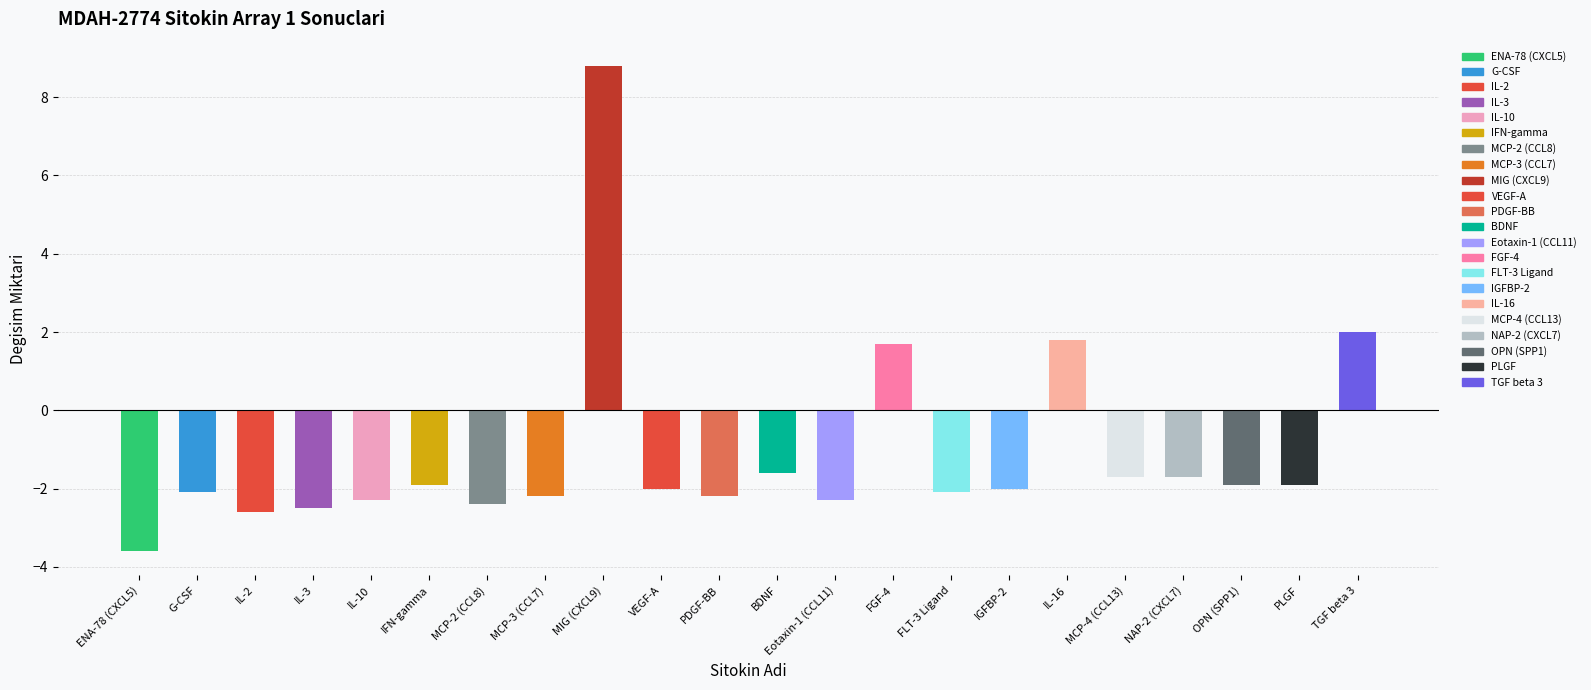

Reading left to right, list all the values displayed in this chart.

ENA-78 (CXCL5)=-3.6	G-CSF=-2.1	IL-2=-2.6	IL-3=-2.5	IL-10=-2.3	IFN-gamma=-1.9	MCP-2 (CCL8)=-2.4	MCP-3 (CCL7)=-2.2	MIG (CXCL9)=8.8	VEGF-A=-2.0	PDGF-BB=-2.2	BDNF=-1.6	Eotaxin-1 (CCL11)=-2.3	FGF-4=1.7	FLT-3 Ligand=-2.1	IGFBP-2=-2.0	IL-16=1.8	MCP-4 (CCL13)=-1.7	NAP-2 (CXCL7)=-1.7	OPN (SPP1)=-1.9	PLGF=-1.9	TGF beta 3=2.0